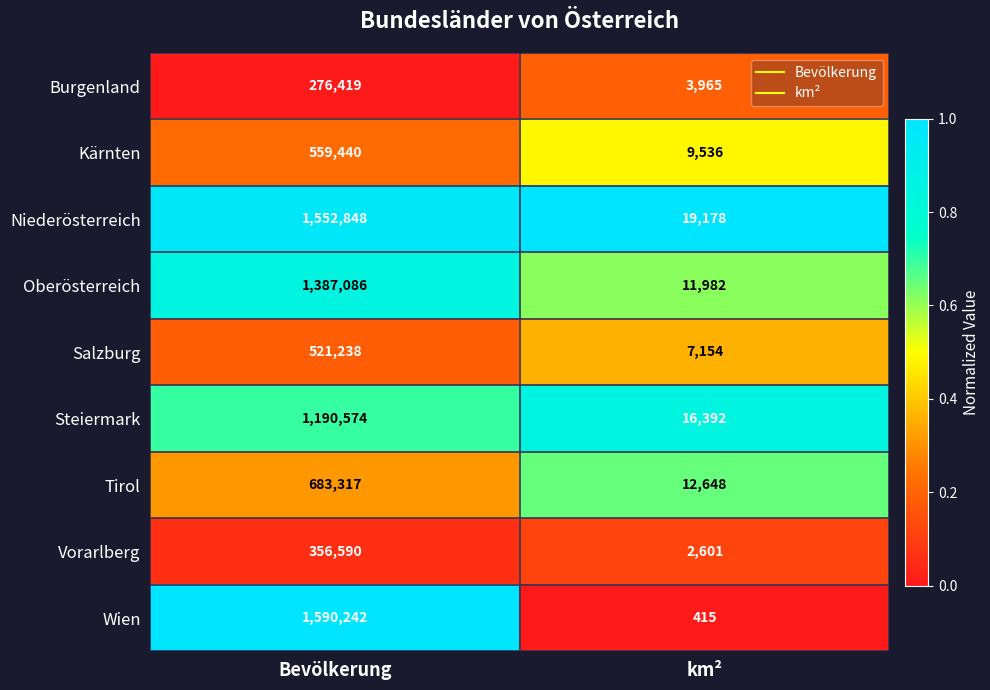

Reading right to left, extract all data points from this chart.

Burgenland: 3965	276419
Kärnten: 9536	559440
Niederösterreich: 19178	1552848
Oberösterreich: 11982	1387086
Salzburg: 7154	521238
Steiermark: 16392	1190574
Tirol: 12648	683317
Vorarlberg: 2601	356590
Wien: 415	1590242